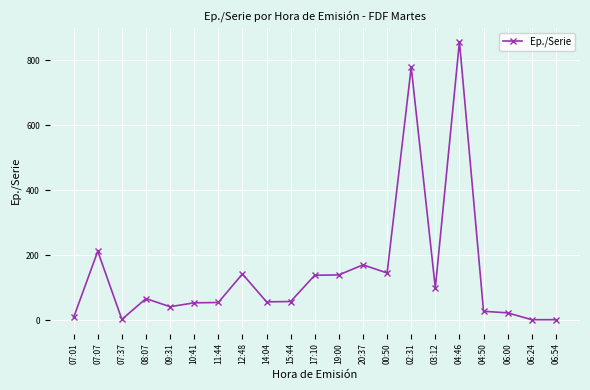

What is the label of the 8th point from the left?

12:48